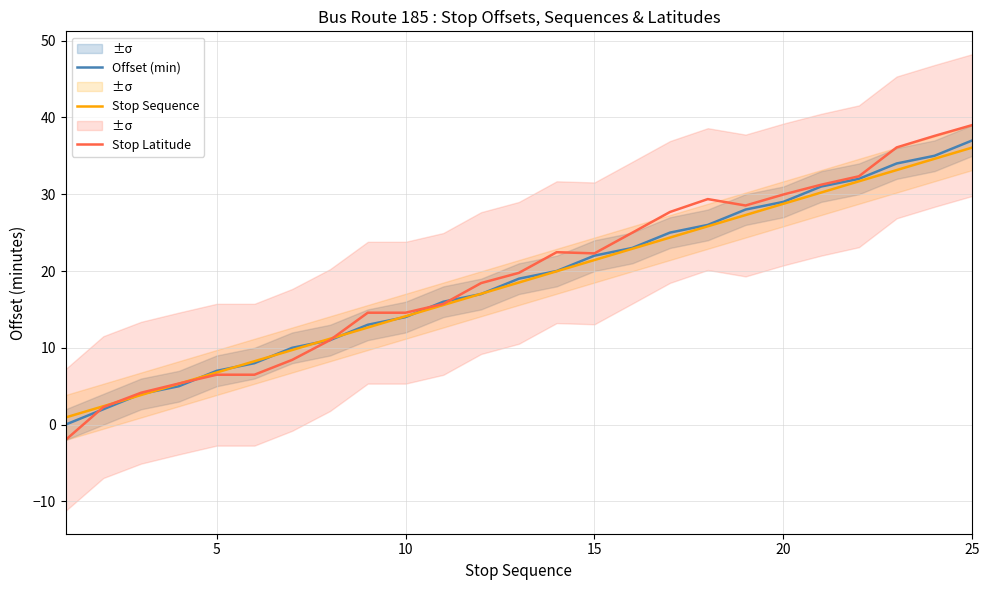

Which category has the highest value in the Stop Sequence series?

25